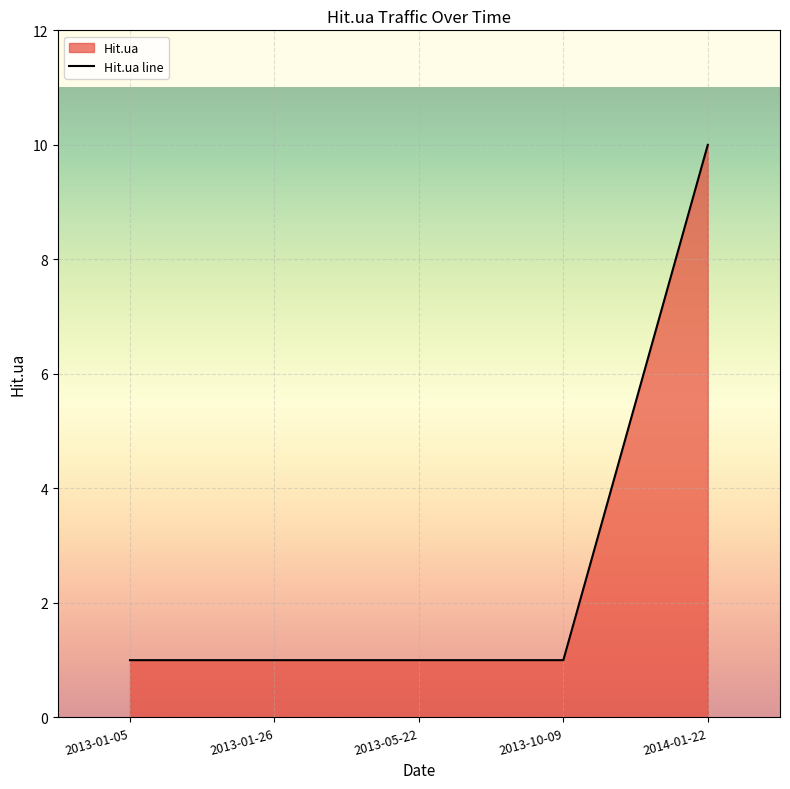

Count the values in the range 1 to 2.

4